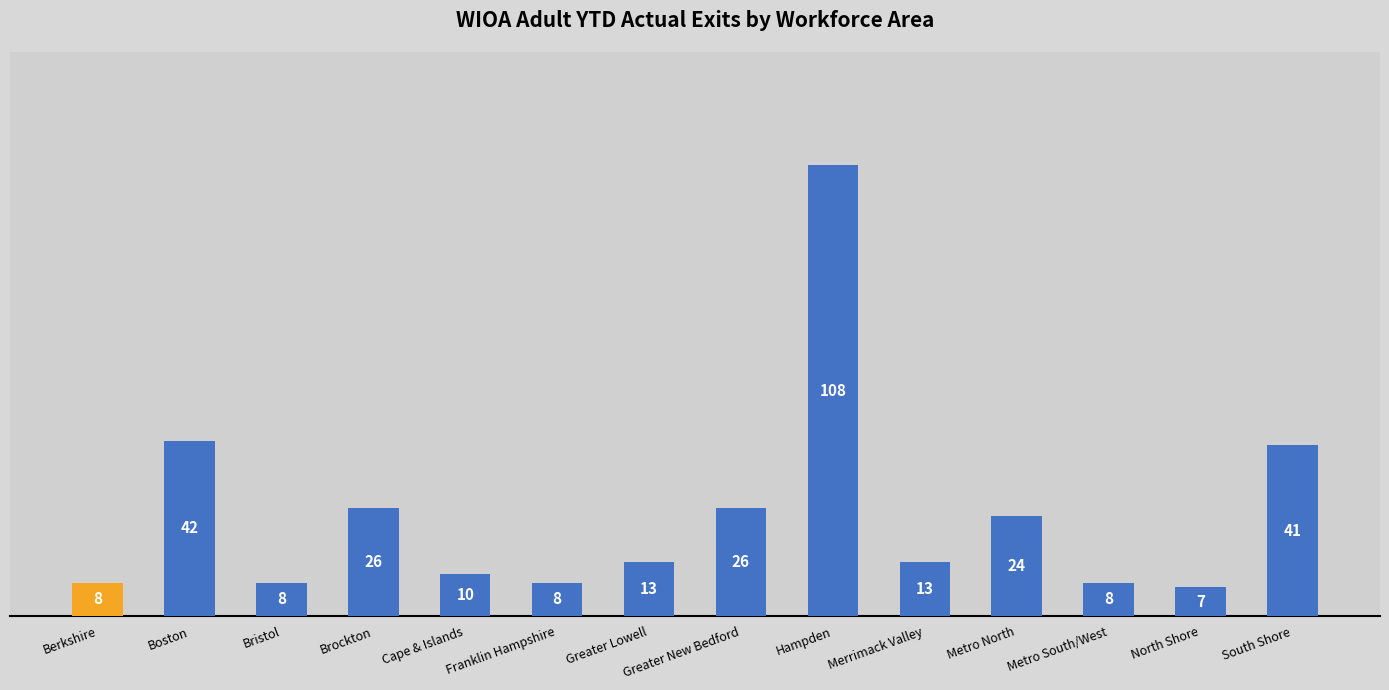

Which category has the highest value across all series?

Hampden